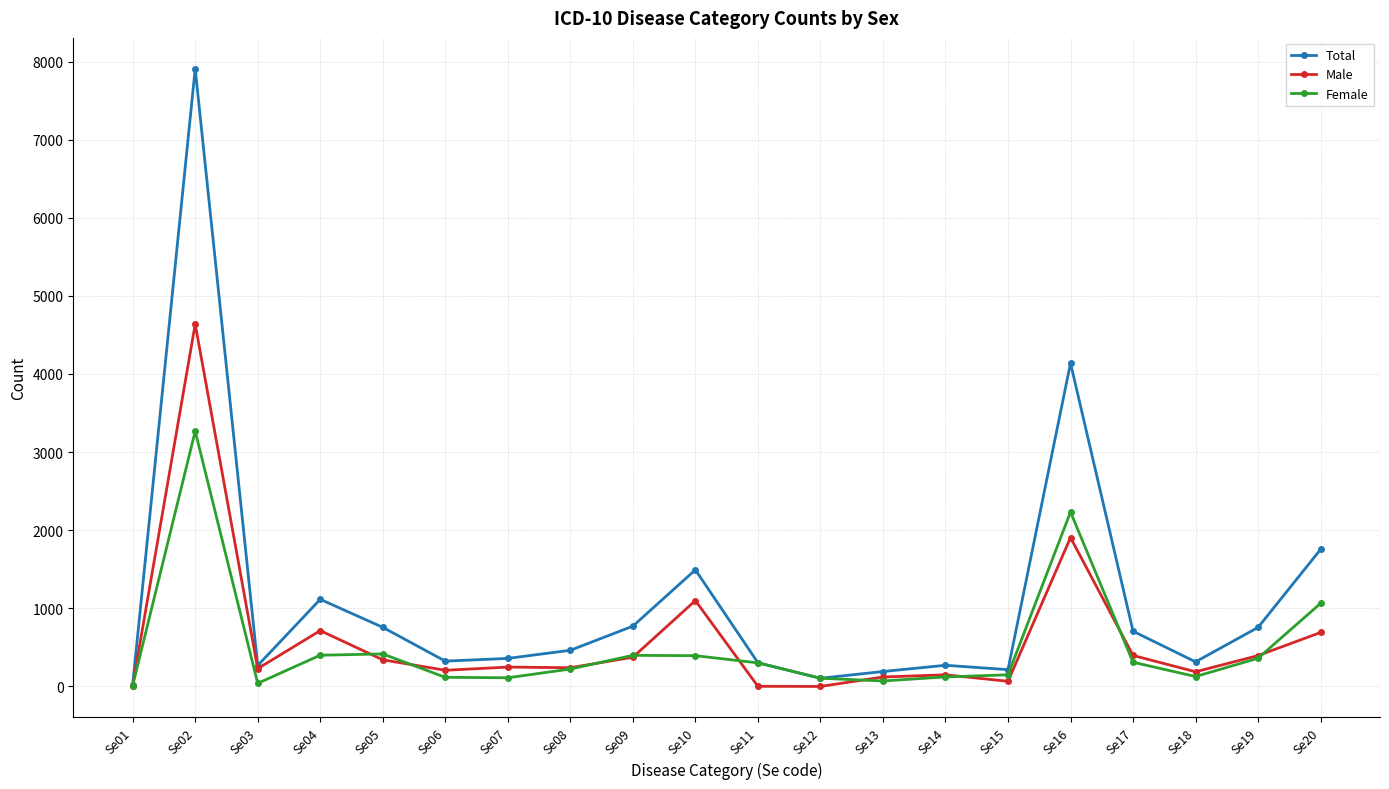

Which series has the widest spread of values?

Total